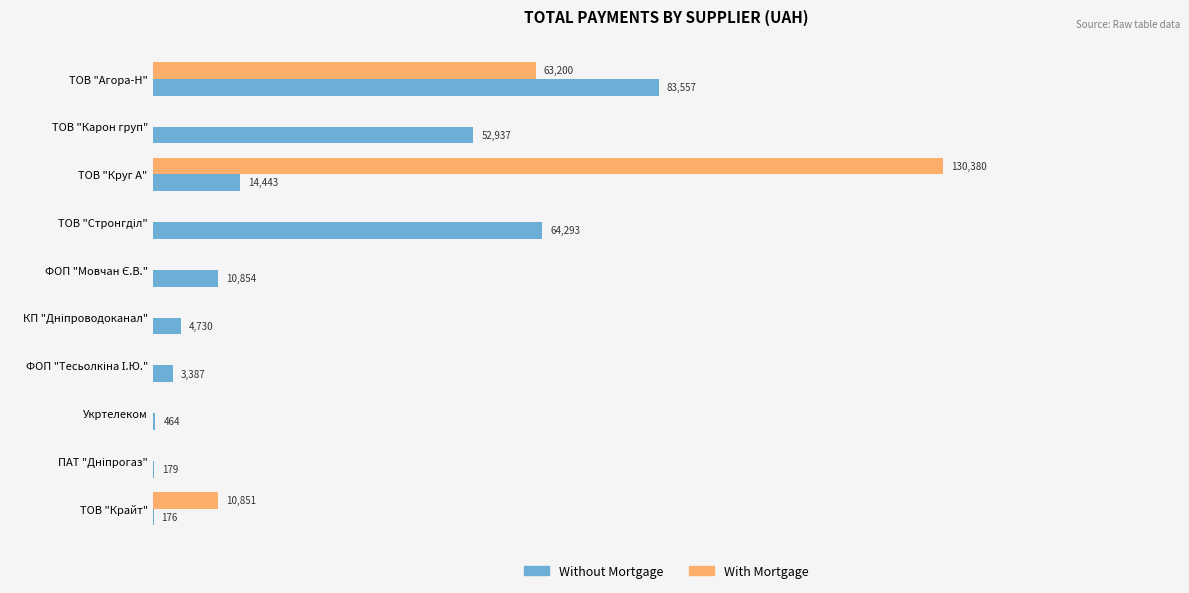

At which category is the sum across all series the highest?

ТОВ "Агора-Н"